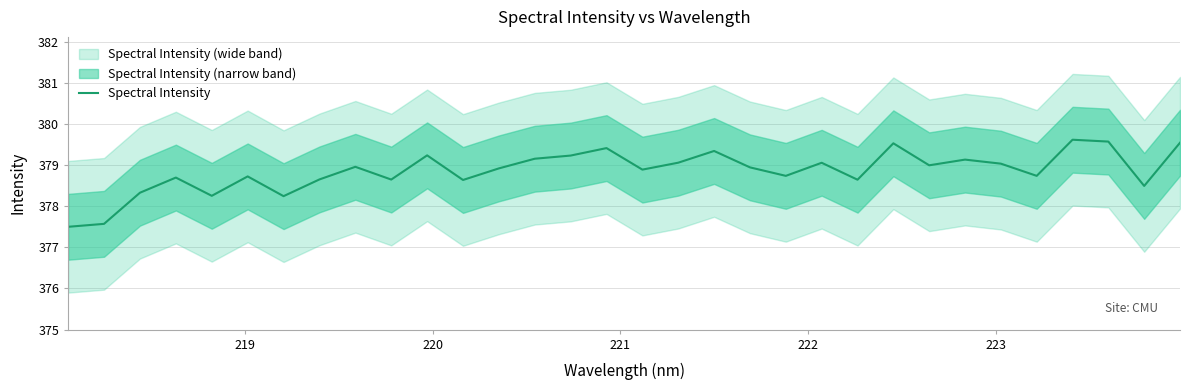

What is the minimum value for Spectral Intensity?

377.5